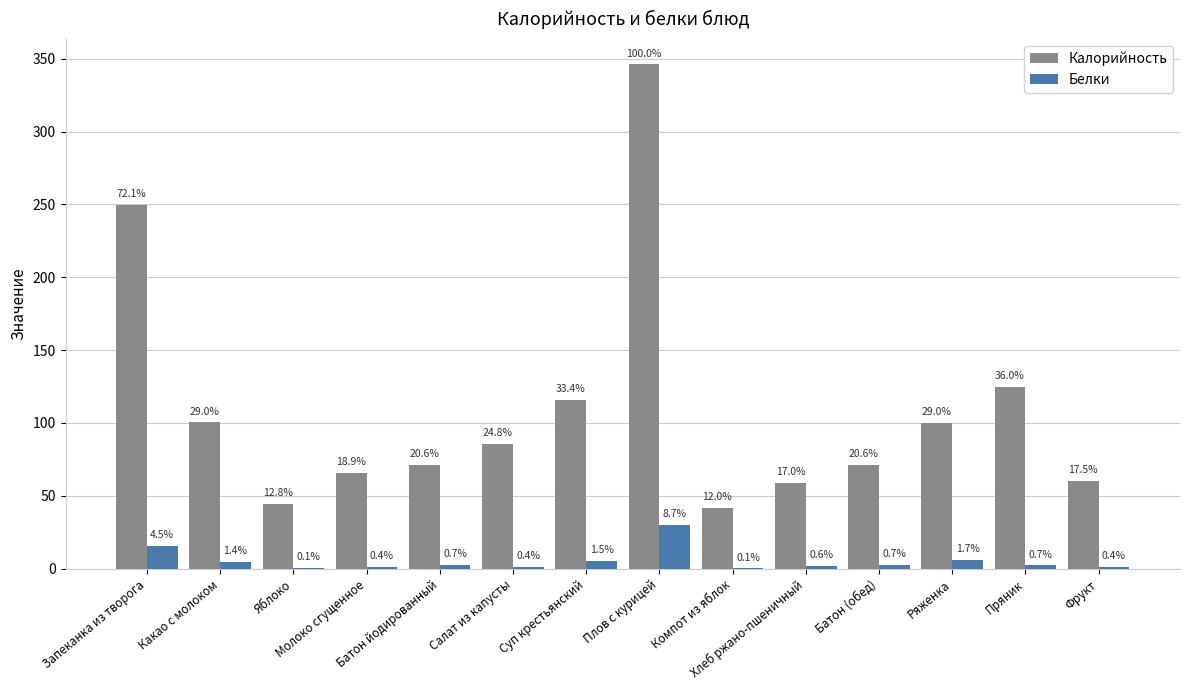

What is the difference between the highest and lowest values at Суп крестьянский?

110.5